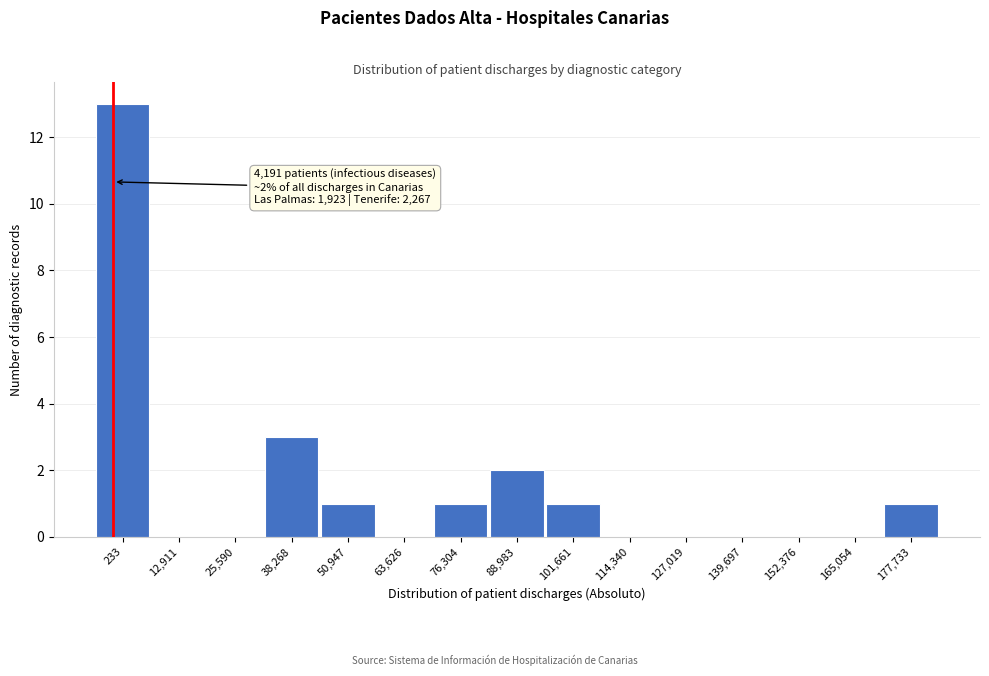

Reading right to left, list all the values displayed in this chart.

177,733=1	165,054=0	152,376=0	139,697=0	127,019=0	114,340=0	101,661=1	88,983=2	76,304=1	63,626=0	50,947=1	38,268=3	25,590=0	12,911=0	233=13